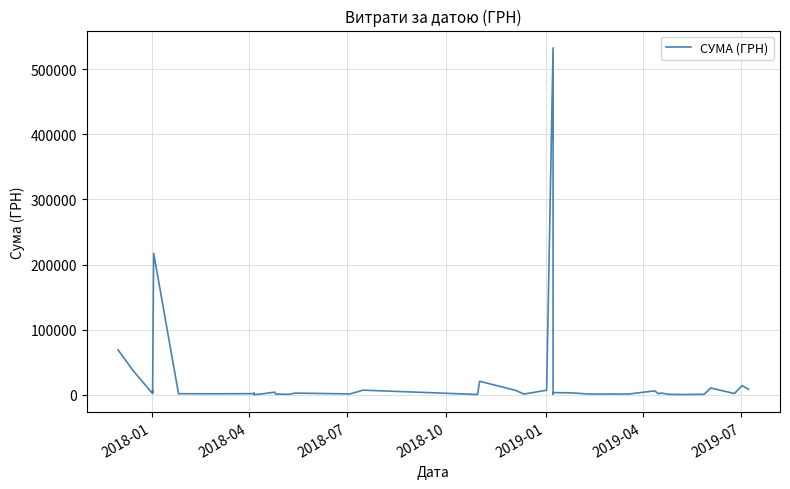

Reading right to left, extract all data points from this chart.

8539.7	13939.2	1785.0	10350.0	720.0	237.1	647.0	2636.8	1360.0	5900.1	1066.0	1051.9	2939.9	3234.0	1110.0	532782.7	6863.2	1070.0	6800.0	20625.0	360.0	7000.0	1245.0	2490.0	578.0	995.0	3919.4	1162.7	125.0	765.0	2358.0	1639.6	1432.4	1540.8	217326.8	3572.0	5916.0	1653.8	36900.0	68900.0